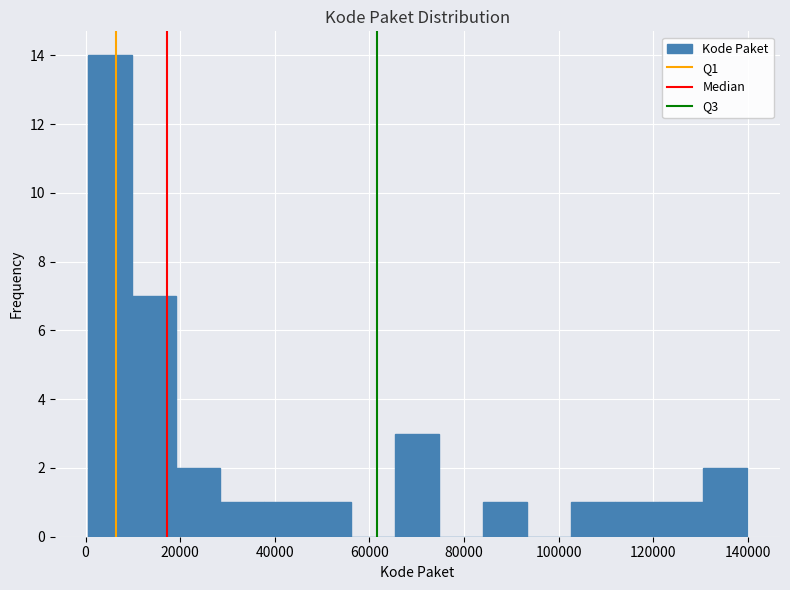

How tall is the bar that spans 112000 to 122000 on the x-axis? Neither the bar edges nor the heights are printed on the chart, so give them approximately, as read against the axes.

1